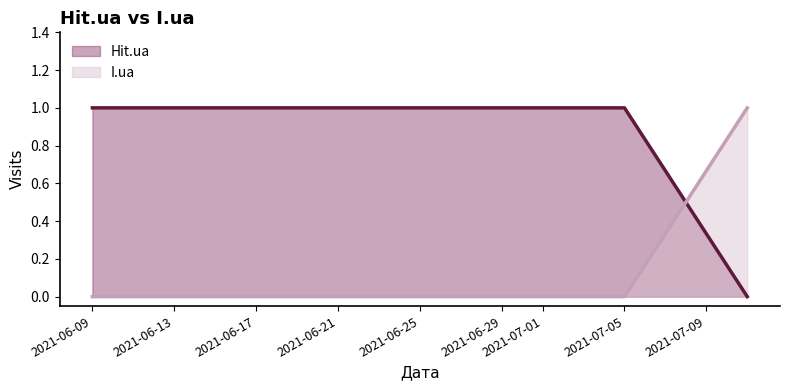

True or false: Hit.ua (line) has a value of 1 at 2021-06-13.

False